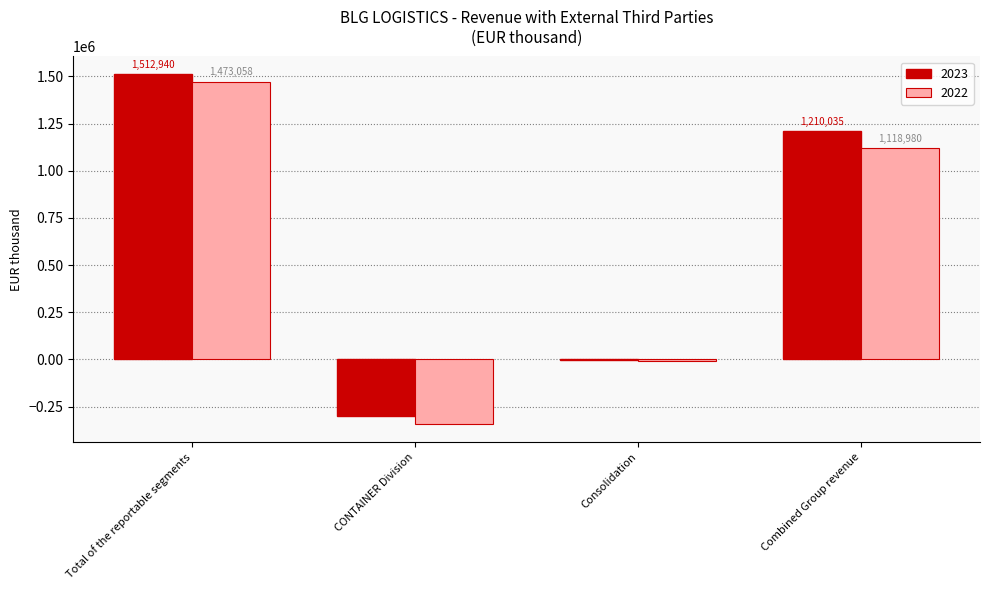

What is the average value of the 2023 series?

605018